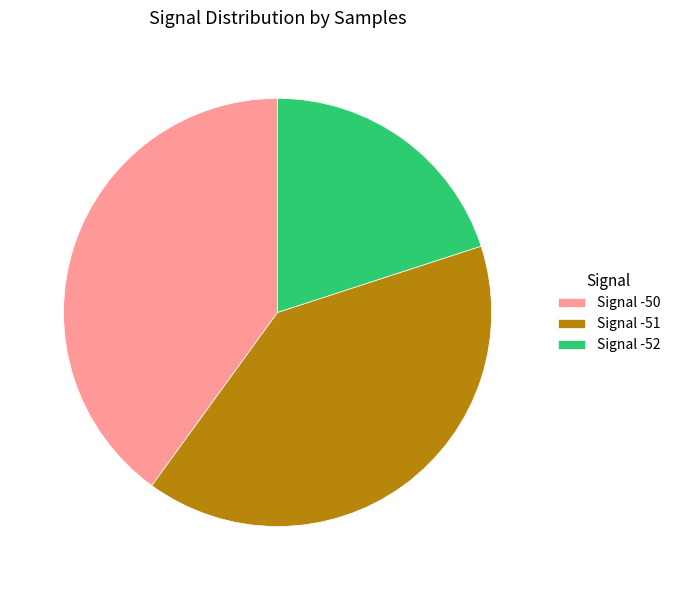

Which category has the smallest portion of the pie?

Signal -52